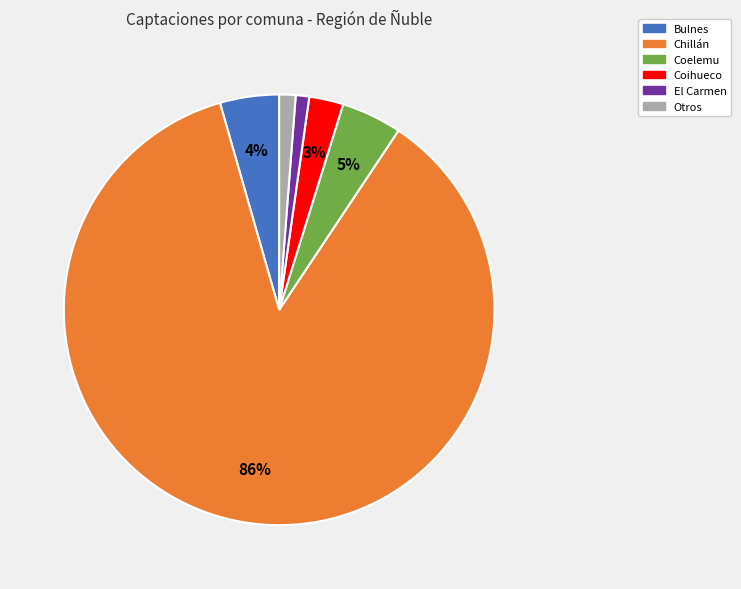

To the nearest percent, what is the average slice percentage?

17%